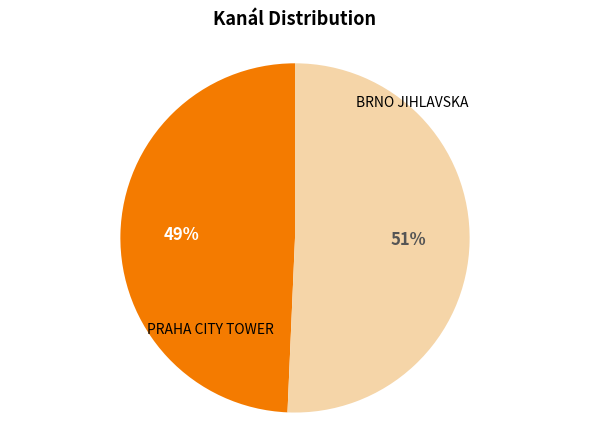

How many segments does this pie chart have?

2